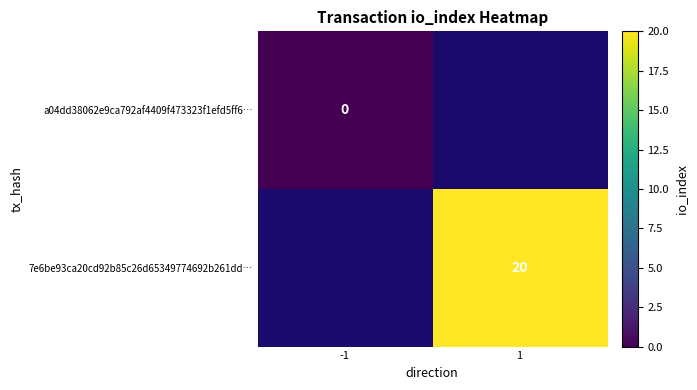

The 7e6be93ca20cd92b85c26d65349774692b261dd… series shows 26 at 1. True or false?

False